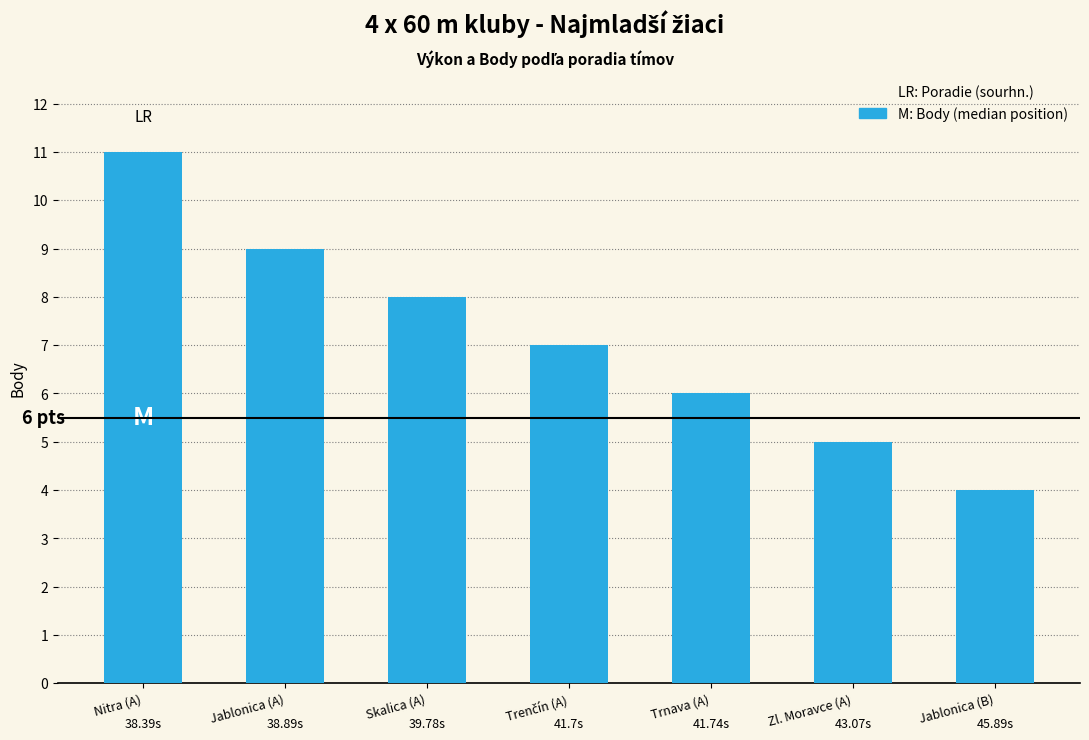

Which category has the highest value across all series?

Nitra (A)